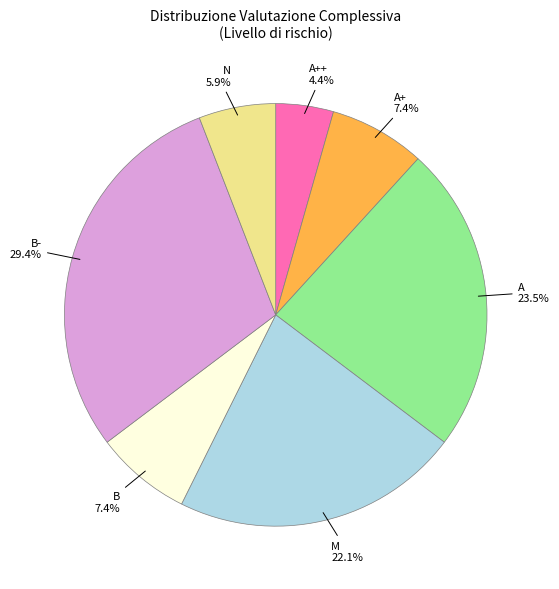

Which has a higher value, A+ or B-?

B-